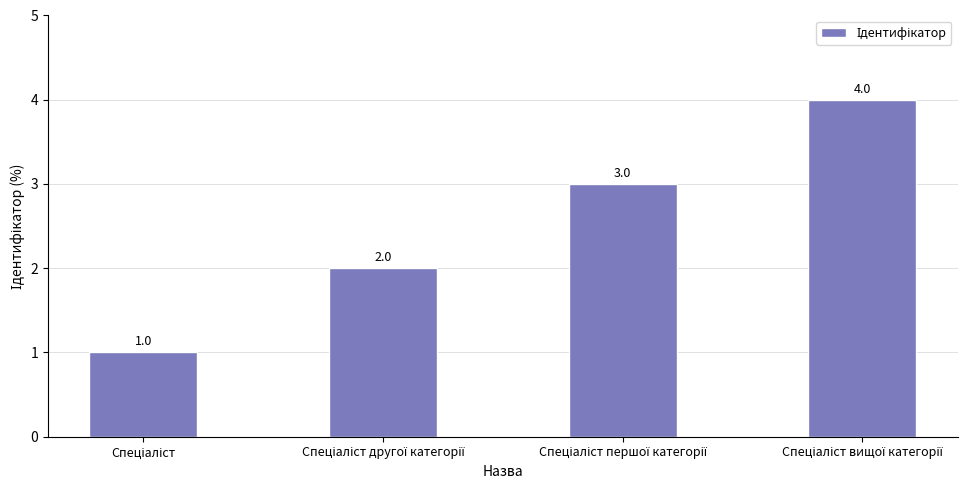

What is the sum of all values?

10